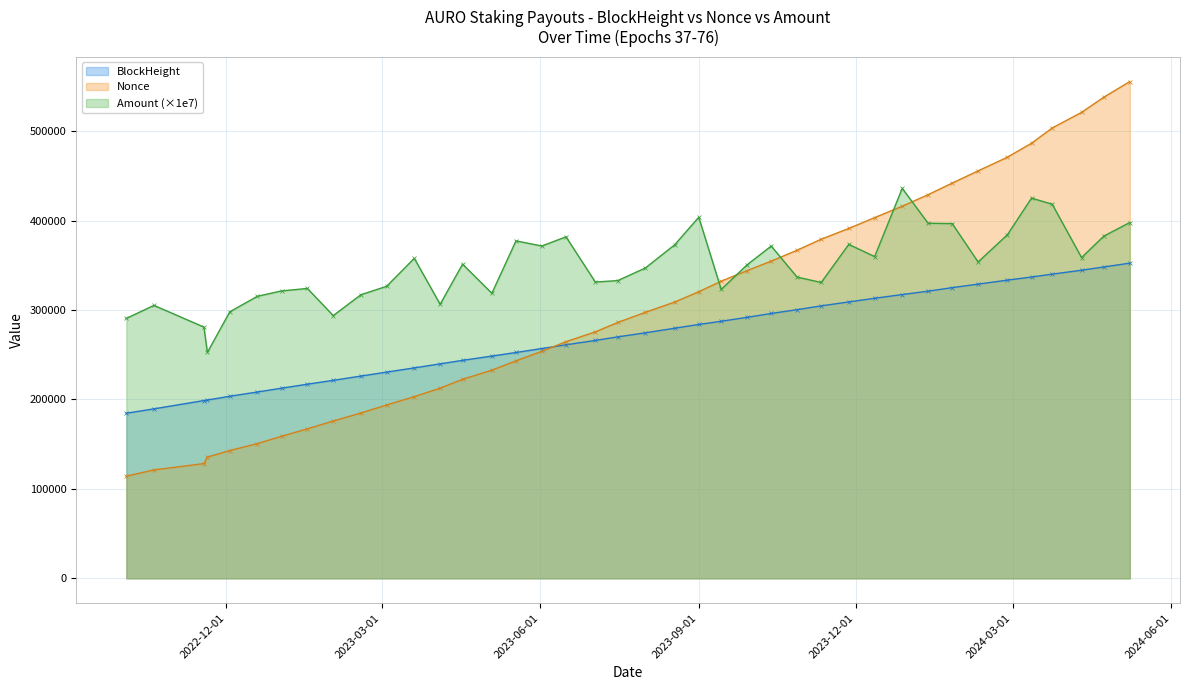

Does the chart display data point markers on the line(s)?

Yes